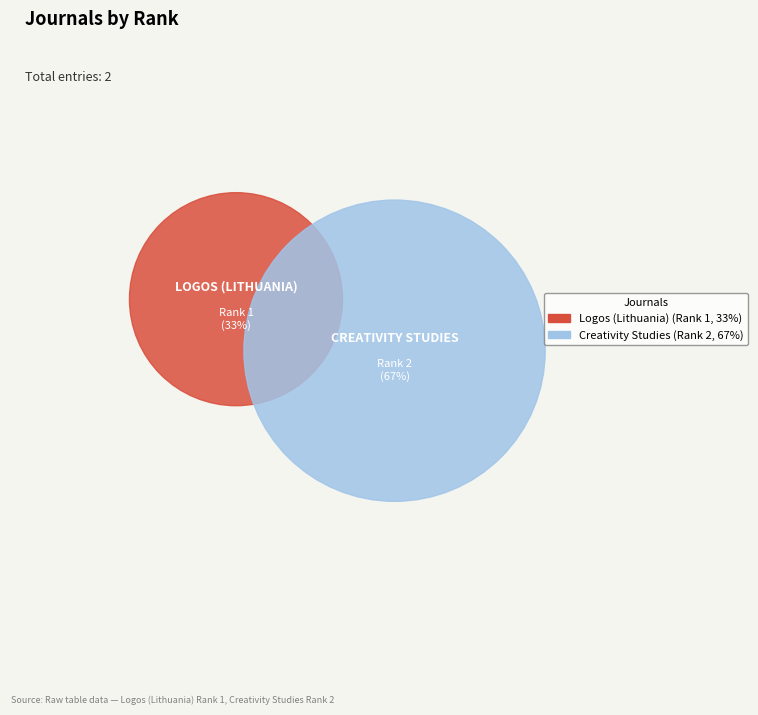

What is the majority slice?

Creativity Studies